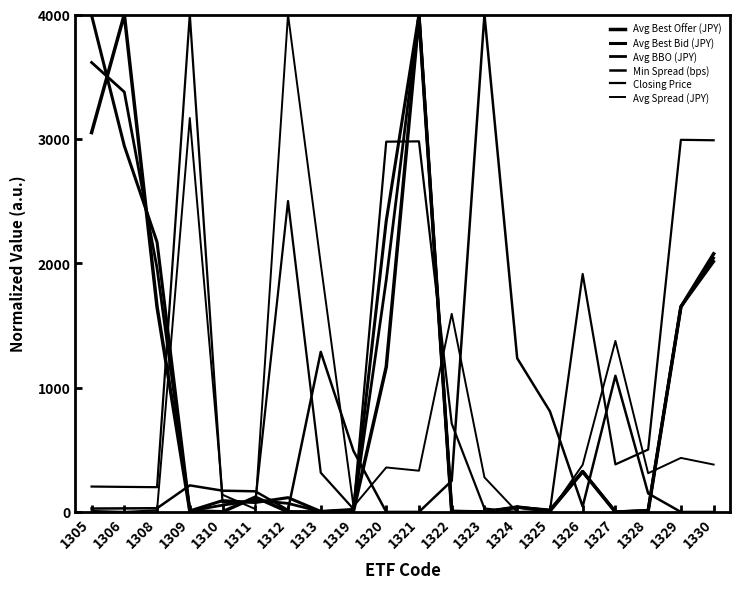

How many lines are shown in the chart?

6